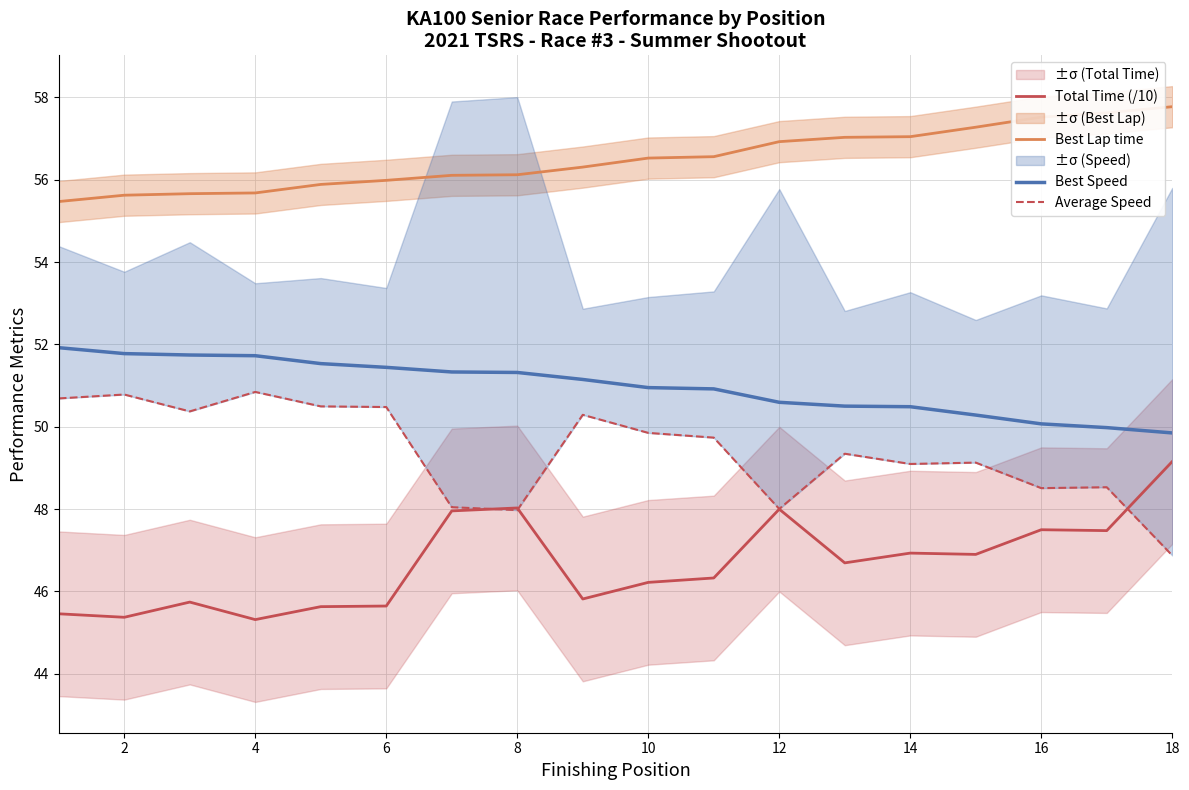

What is the average value of the Best Lap time series?

56.5